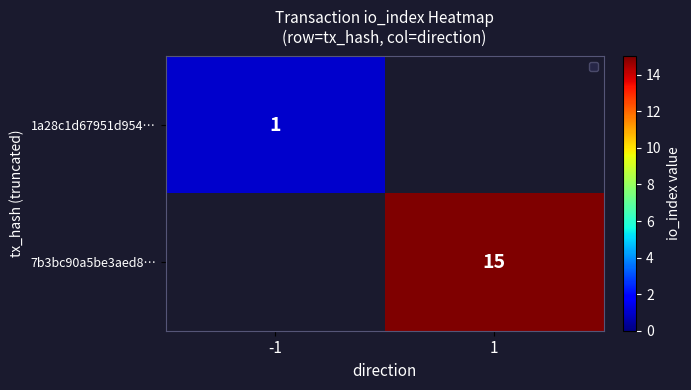

Count the number of categories in the chart.

2